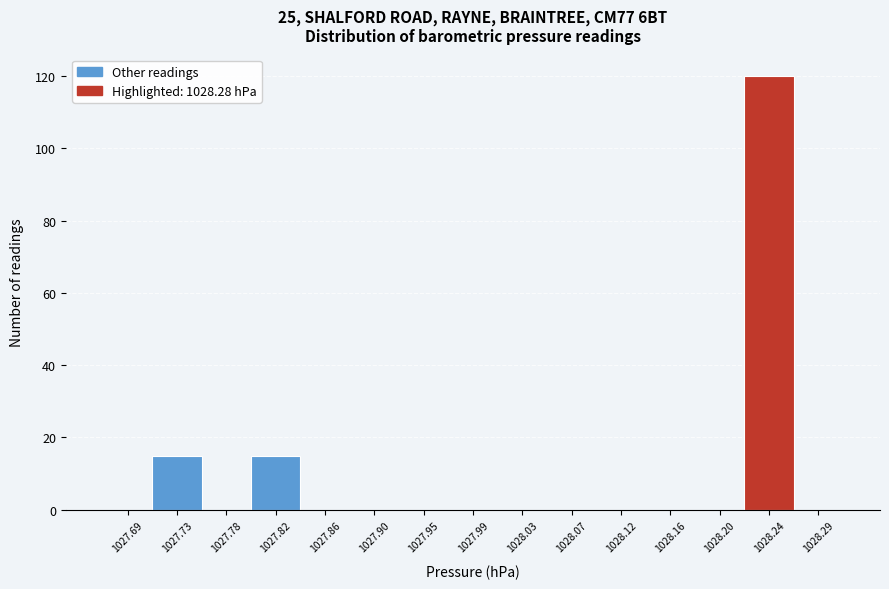

Reading right to left, what are all the values shown in this chart?

1028.29=0	1028.24=120	1028.20=0	1028.16=0	1028.12=0	1028.07=0	1028.03=0	1027.99=0	1027.95=0	1027.90=0	1027.86=0	1027.82=15	1027.78=0	1027.73=15	1027.69=0